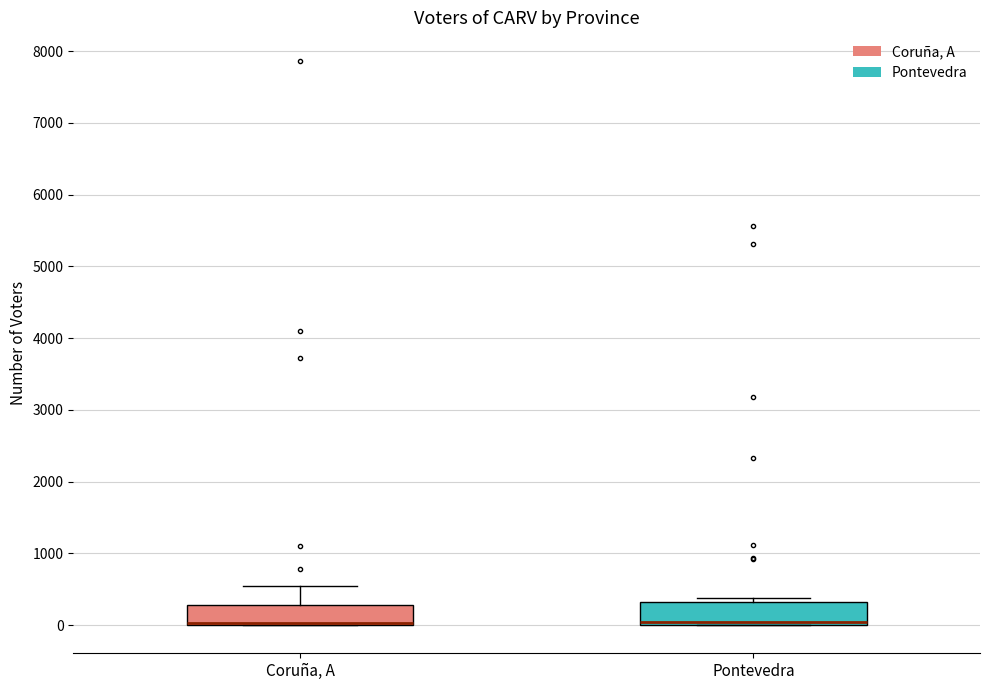

Reading left to right, read every box against the y-axis: the position of its median line, the range the box covers, and the ends of its whiskers. The values are not printed on the chart, so give them approximately, as read against the axis.

Coruña, A: median 0 (drawn on the box's lower edge), box 0 to 300, whiskers 0 to 500
Pontevedra: median 0 (just above the box's lower edge), box 0 to 300, whiskers 0 to 400